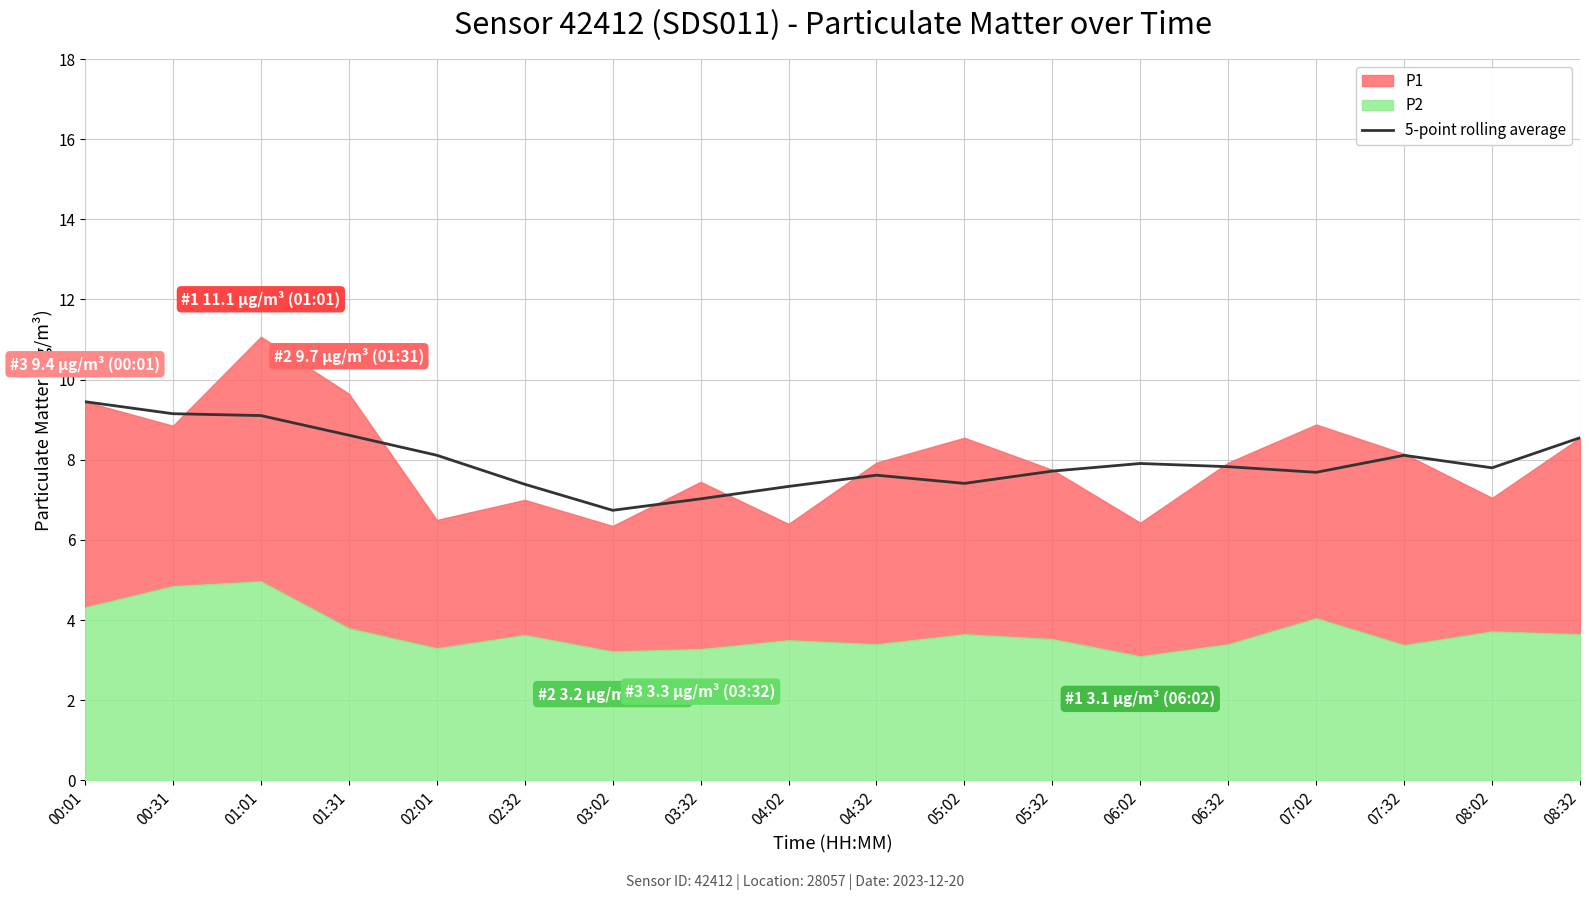

Is it true that 5-point rolling average equals 8.6 at 08:32?

True